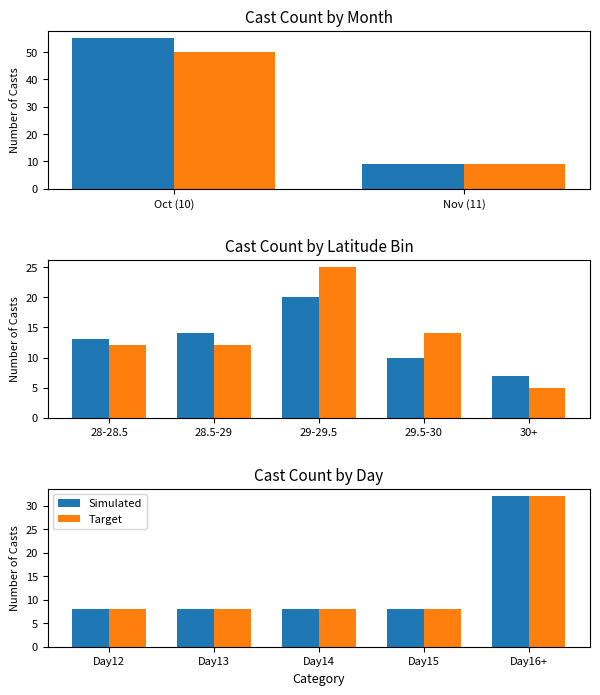

The value of Target at Day14 is 8. True or false?

True